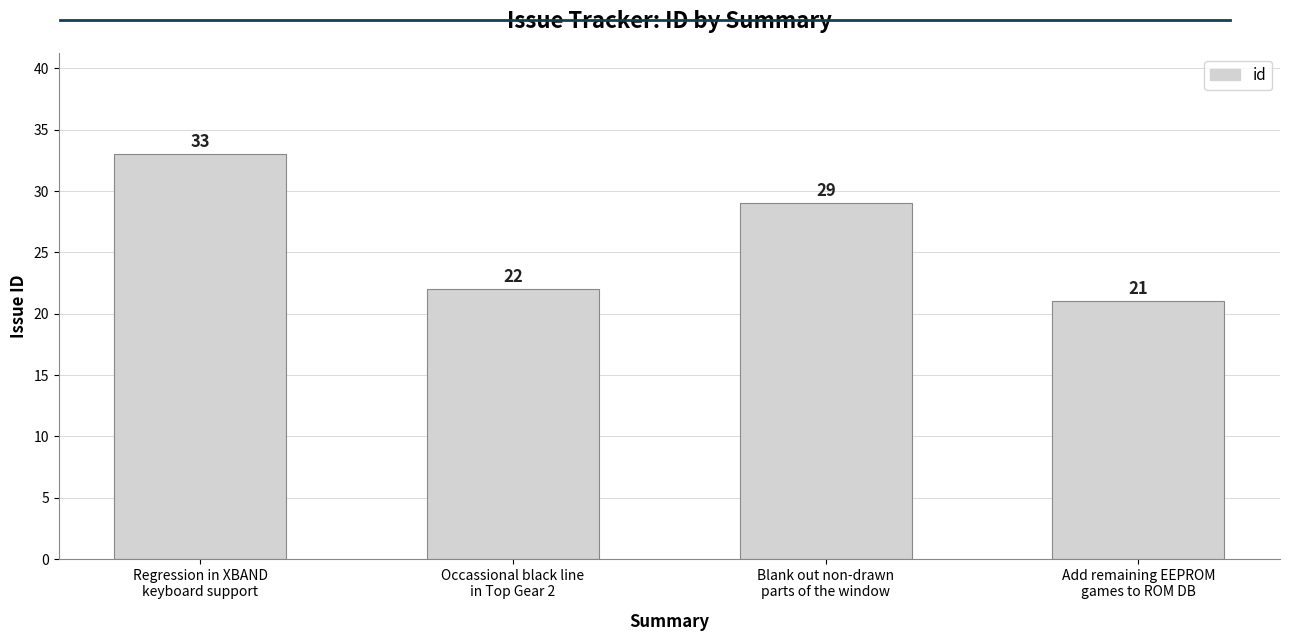

Approximately how many times larger is the value at Occassional black line
in Top Gear 2 compared to Blank out non-drawn
parts of the window?

0.8